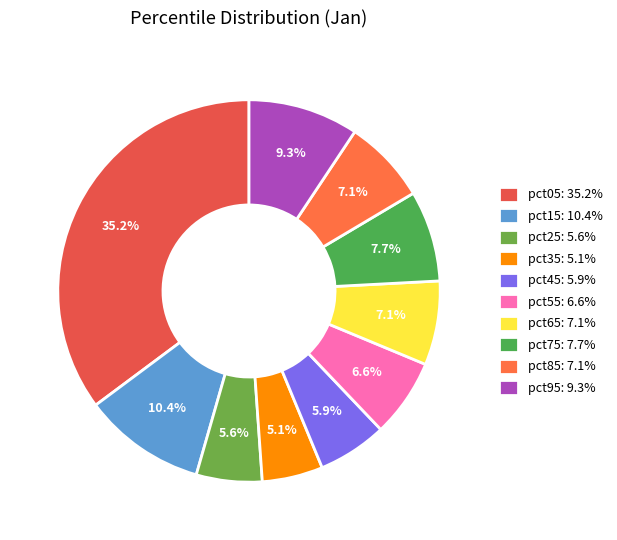

Is there any slice that represents more than half of the pie?

No